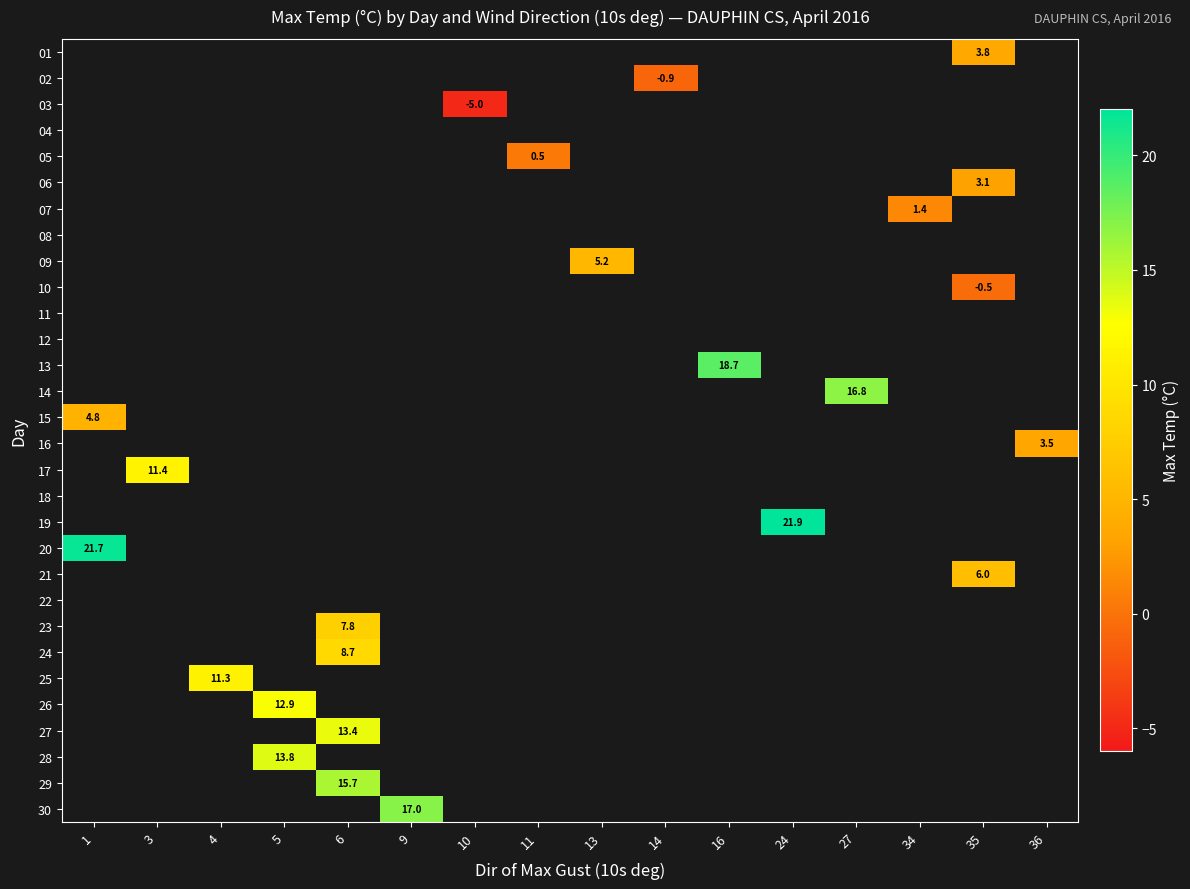

Between 36 and 1, which is larger?

1